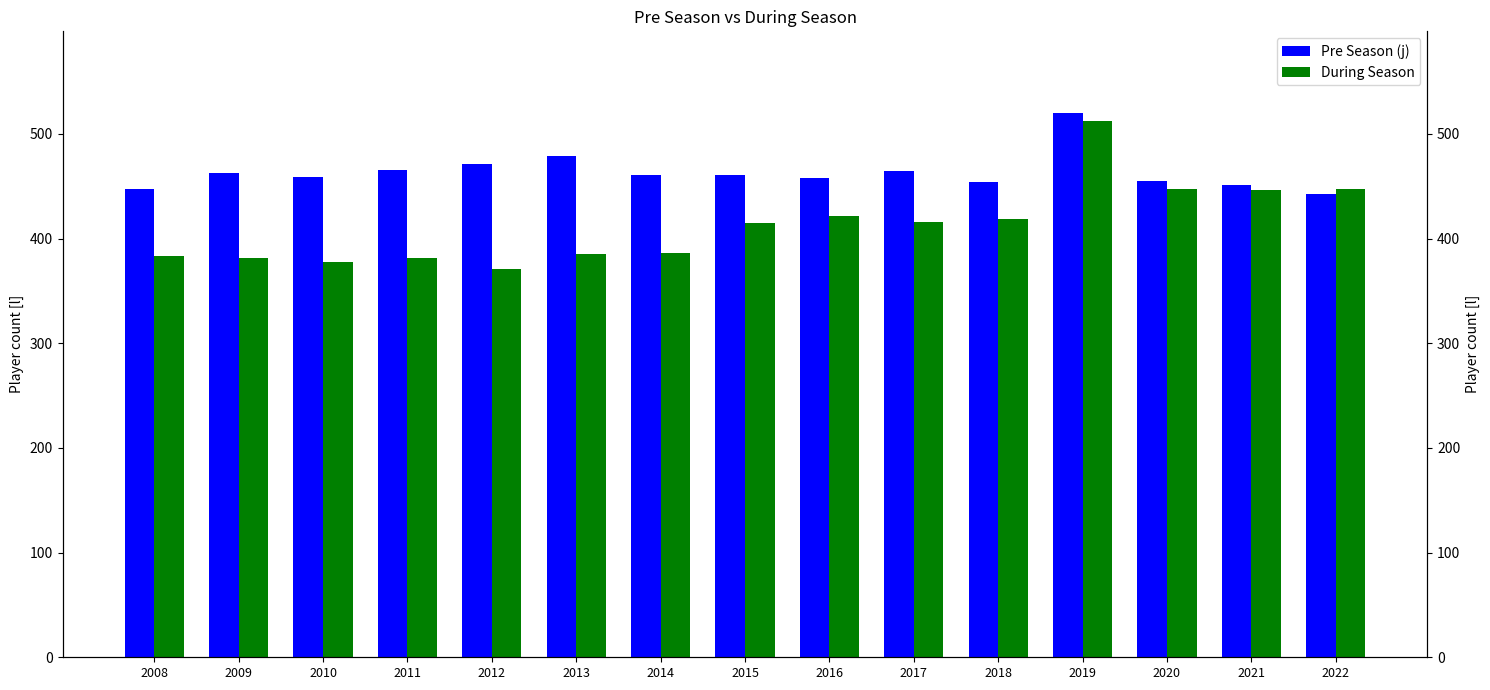

At how many categories does at least one series exceed 396?

15